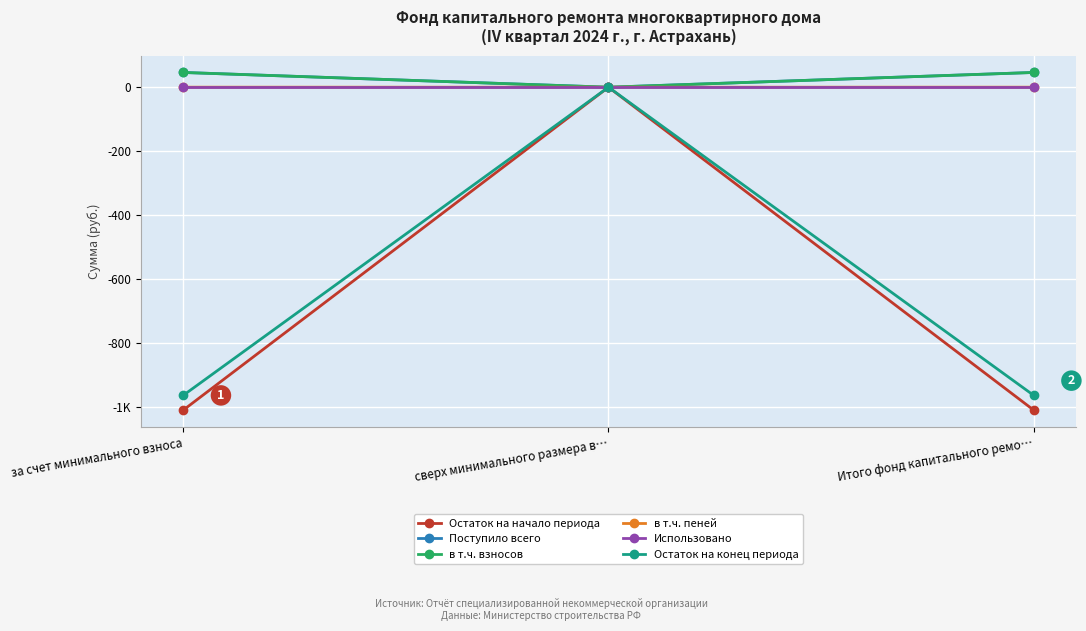

What is the sum of all Остаток на начало периода values?

-2017.5